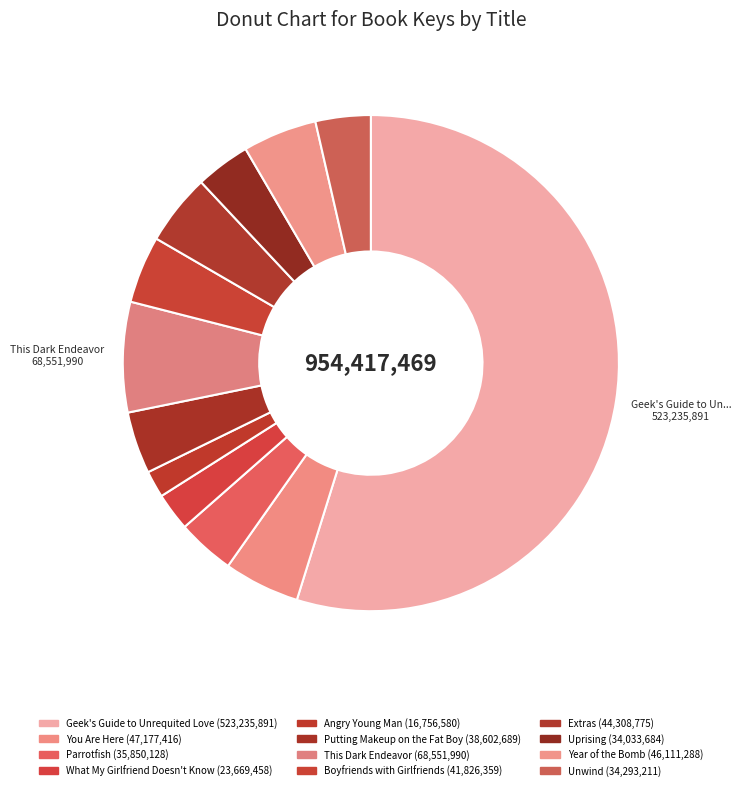

Count the number of slices in the pie.

12